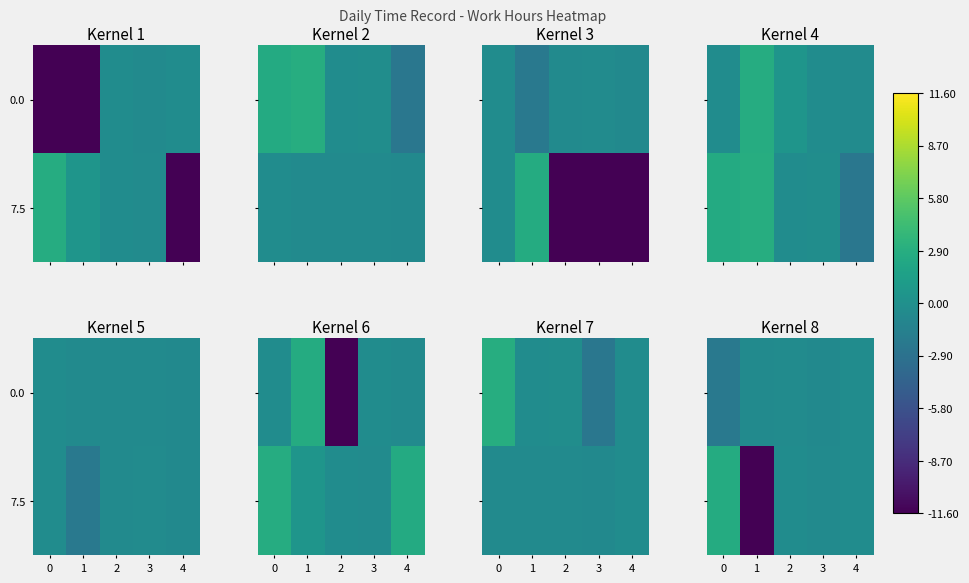

How many data points in 7.5 are above 0?

1